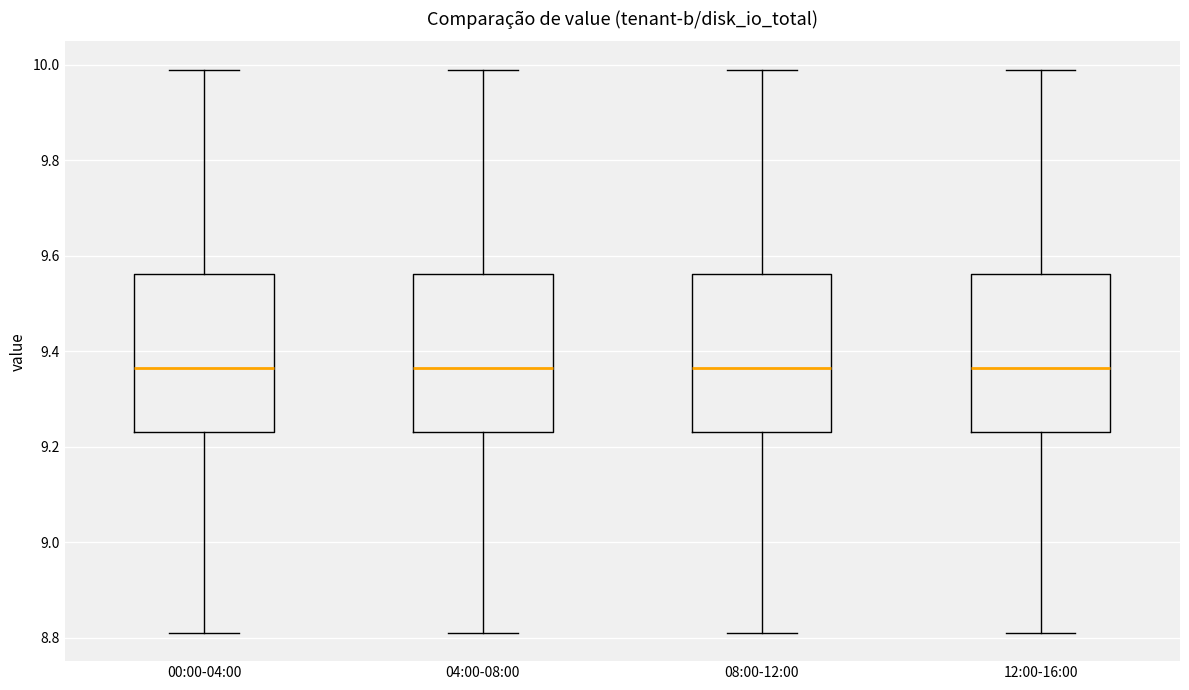

Reading left to right, read every box against the y-axis: the position of its median line, the range the box covers, and the ends of its whiskers. The values are not printed on the chart, so give them approximately, as read against the axis.

00:00-04:00: median 9.36, box 9.24 to 9.56, whiskers 8.82 to 10.00
04:00-08:00: median 9.36, box 9.24 to 9.56, whiskers 8.82 to 10.00
08:00-12:00: median 9.36, box 9.24 to 9.56, whiskers 8.82 to 10.00
12:00-16:00: median 9.36, box 9.24 to 9.56, whiskers 8.82 to 10.00